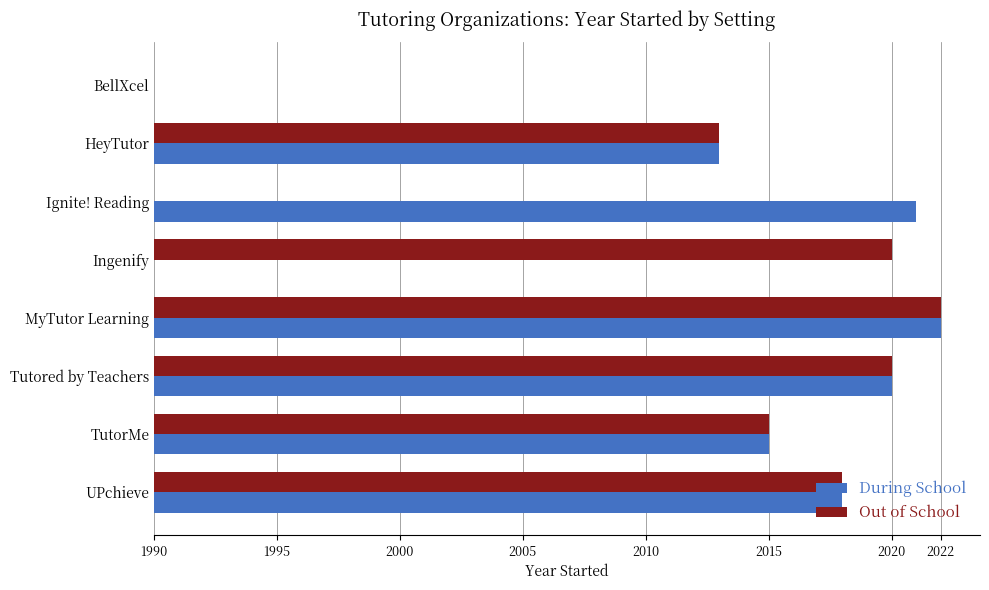

At which category is the sum across all series the highest?

MyTutor Learning